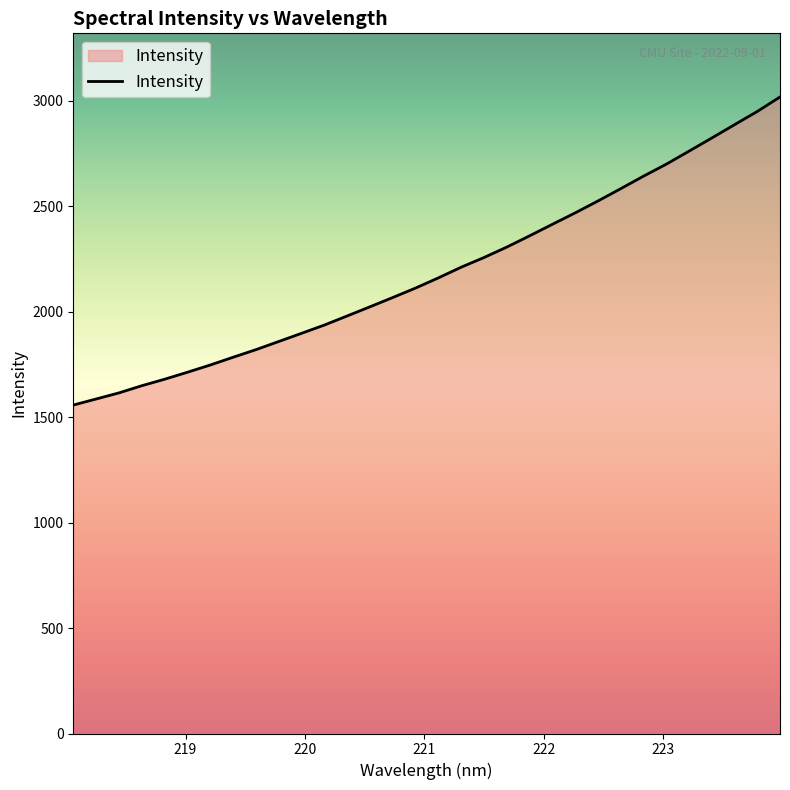

What is the smallest value displayed?

1557.5